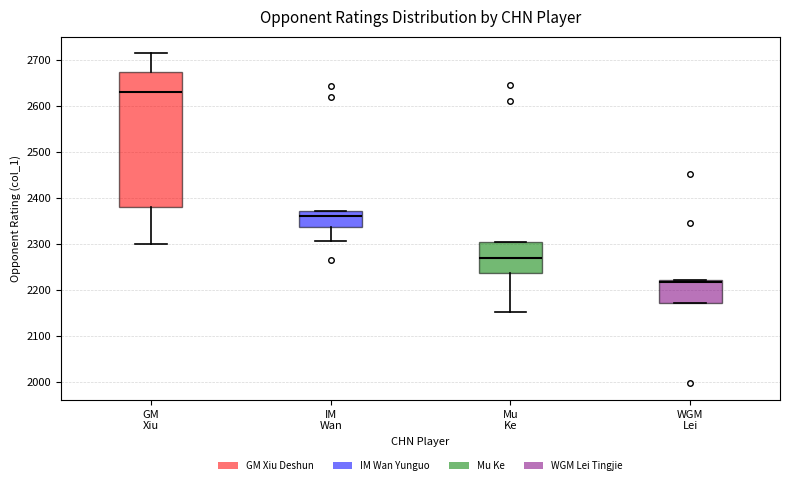

Comparing the boxes themselves (not the whiskers), which one is the tallest?

GM Xiu